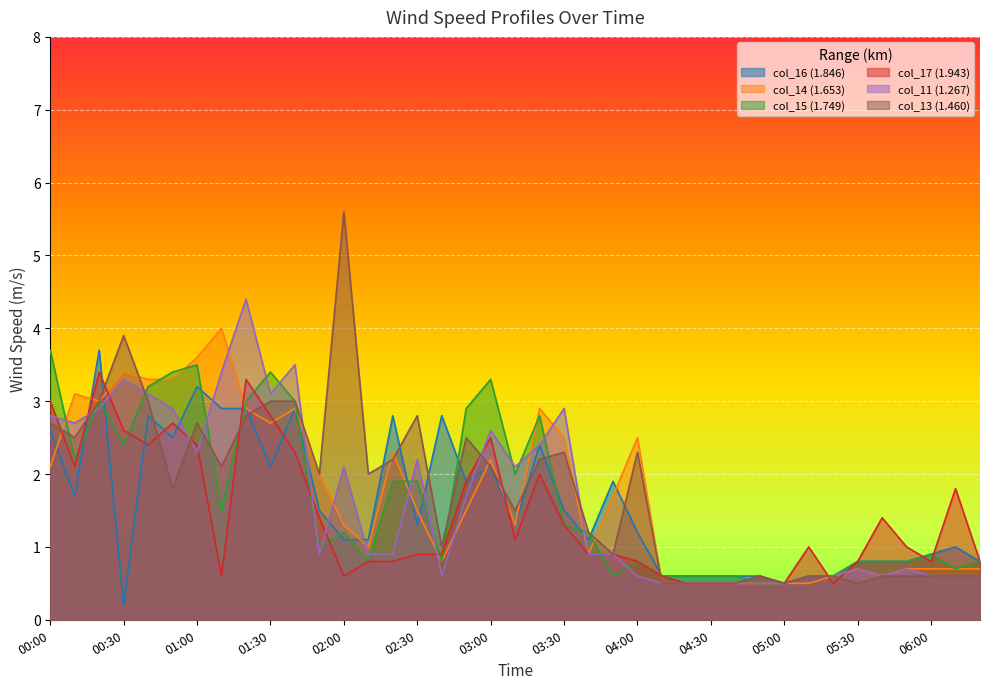

At which category does col_15 (1.749) reach its first local peak?

00:20